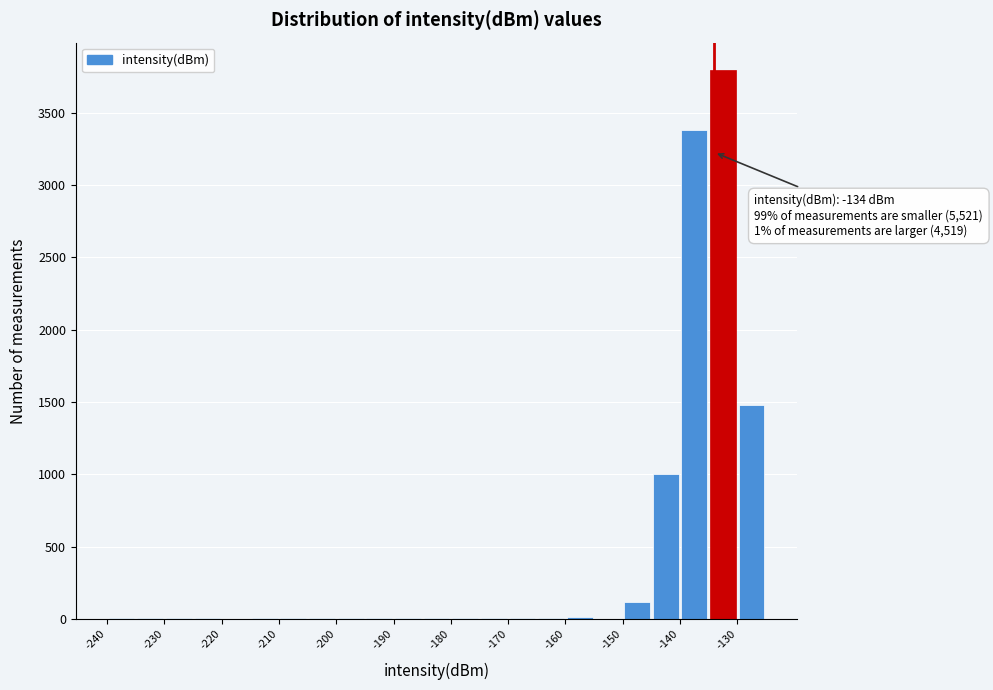

Over which range of the x-axis is the bar tallest?

-135 to -130